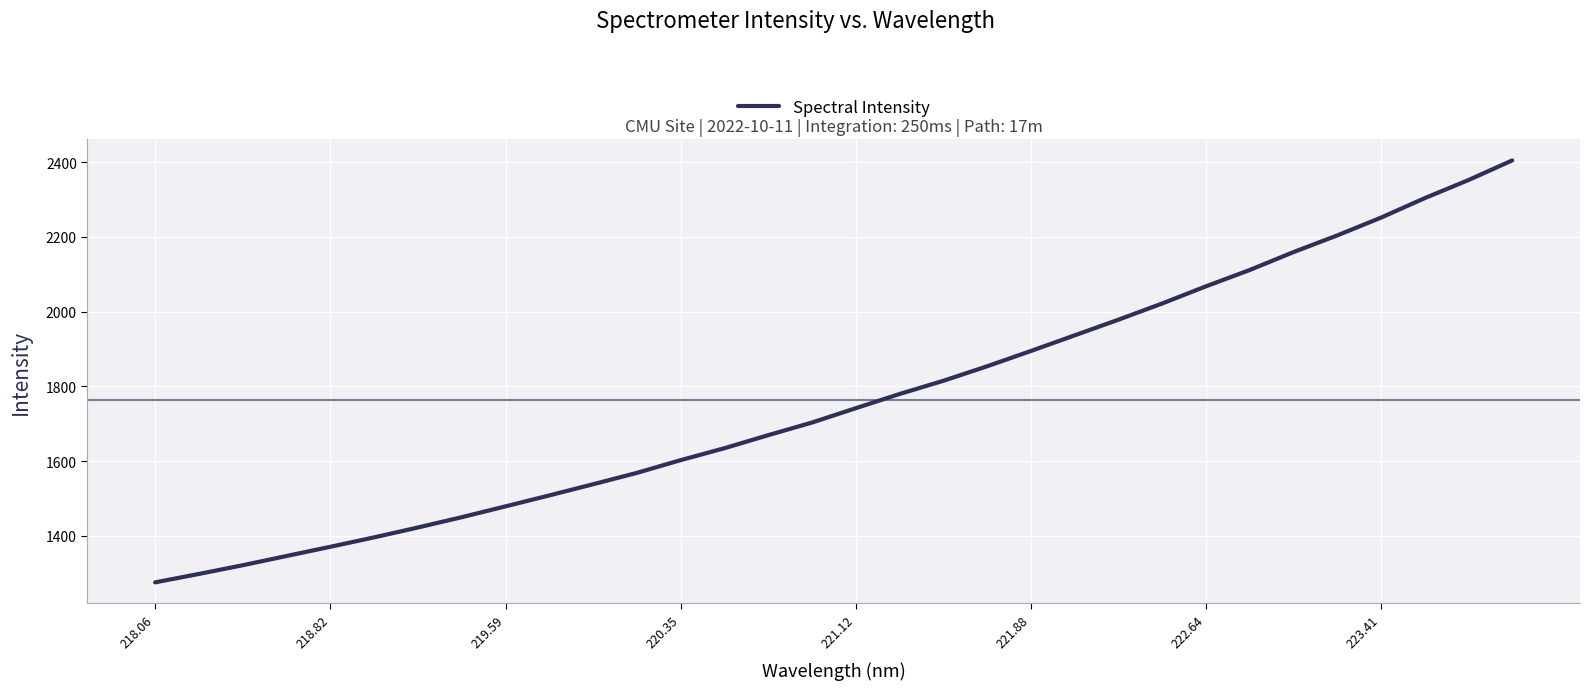

What is the smallest value displayed?

1275.3